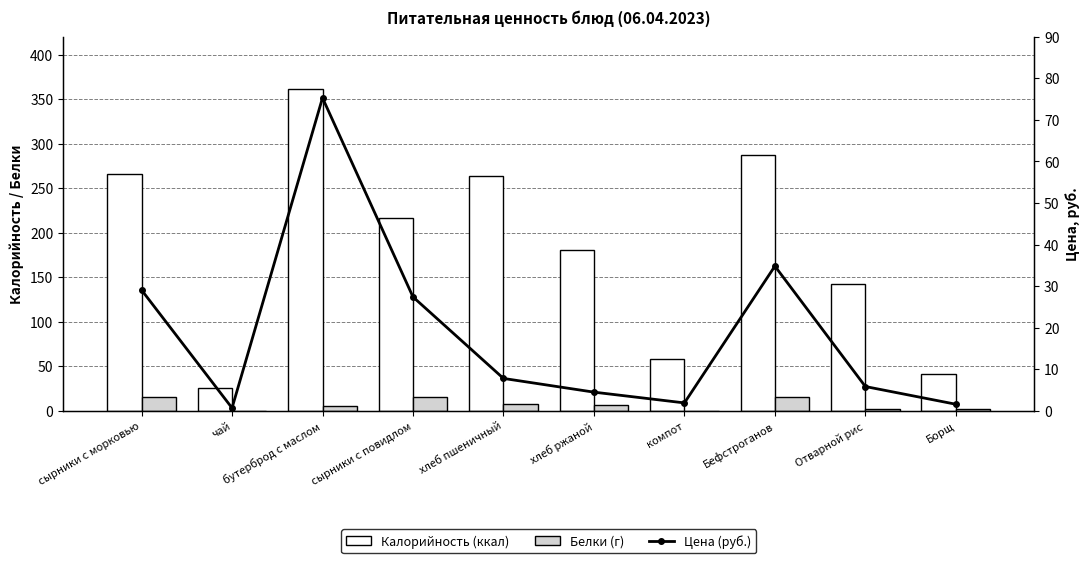

What is the difference between the maximum and minimum values in the Цена (руб.) series?

74.6